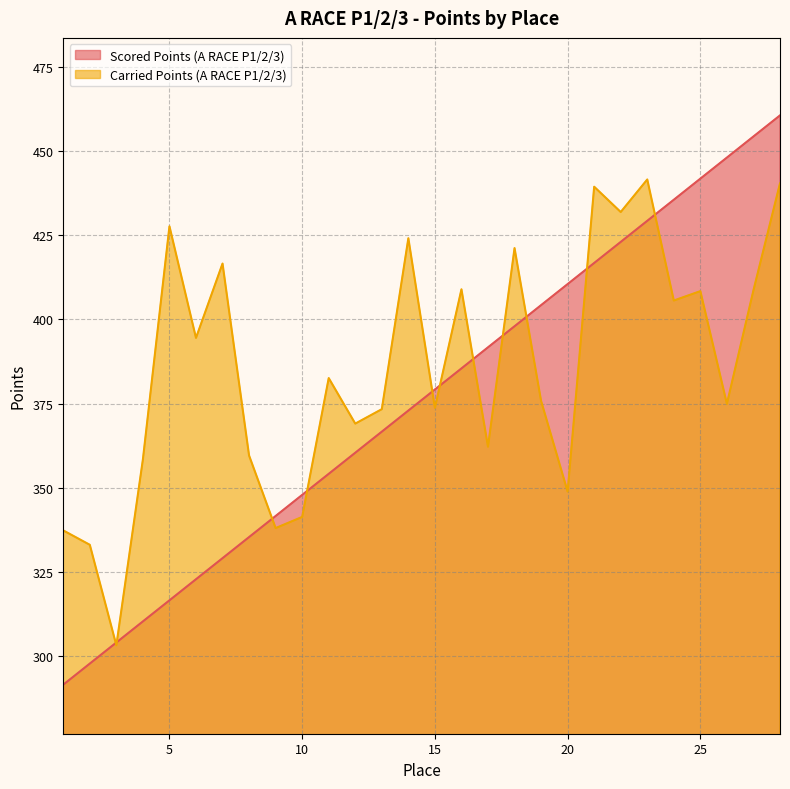

What are all the series names shown in the legend?

Scored Points (A RACE P1/2/3), Carried Points (A RACE P1/2/3)